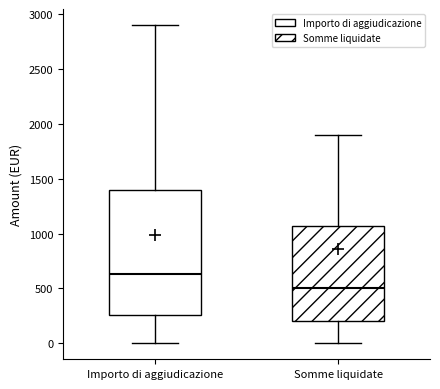

Which box's median line is the highest?

Importo di aggiudicazione